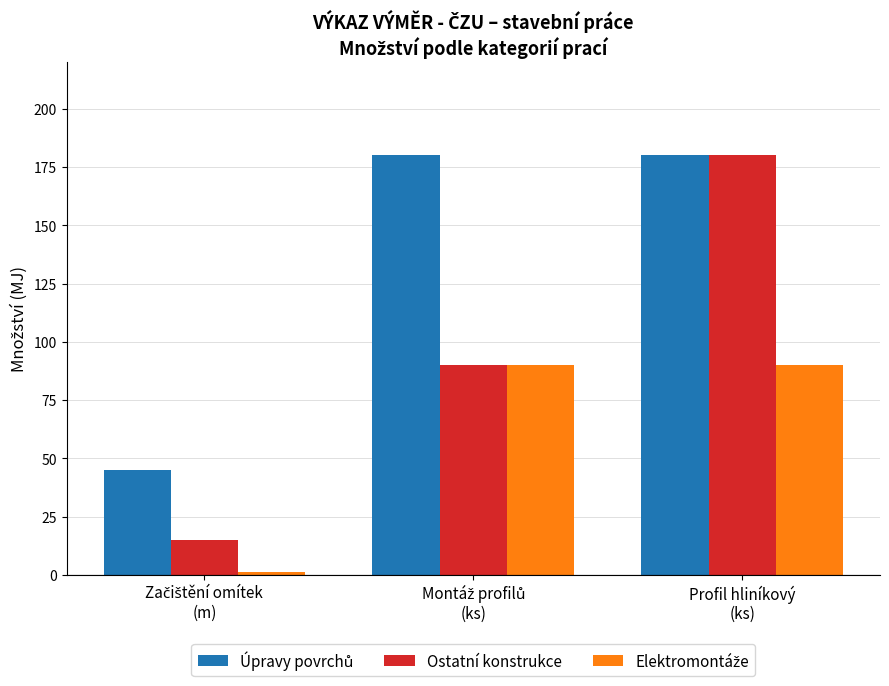

What is the difference between the maximum and minimum values in the Ostatní konstrukce series?

165